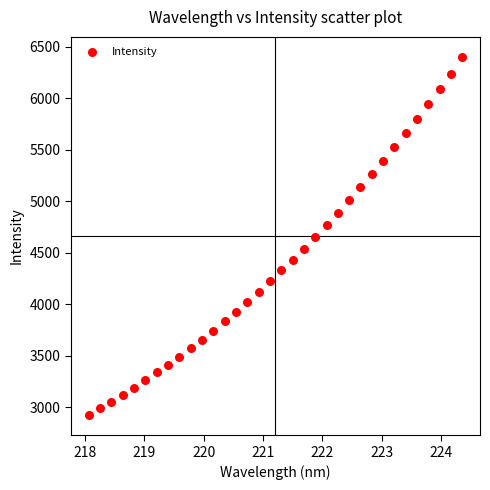

What is the range of Y values (max minus min)?

3466.5